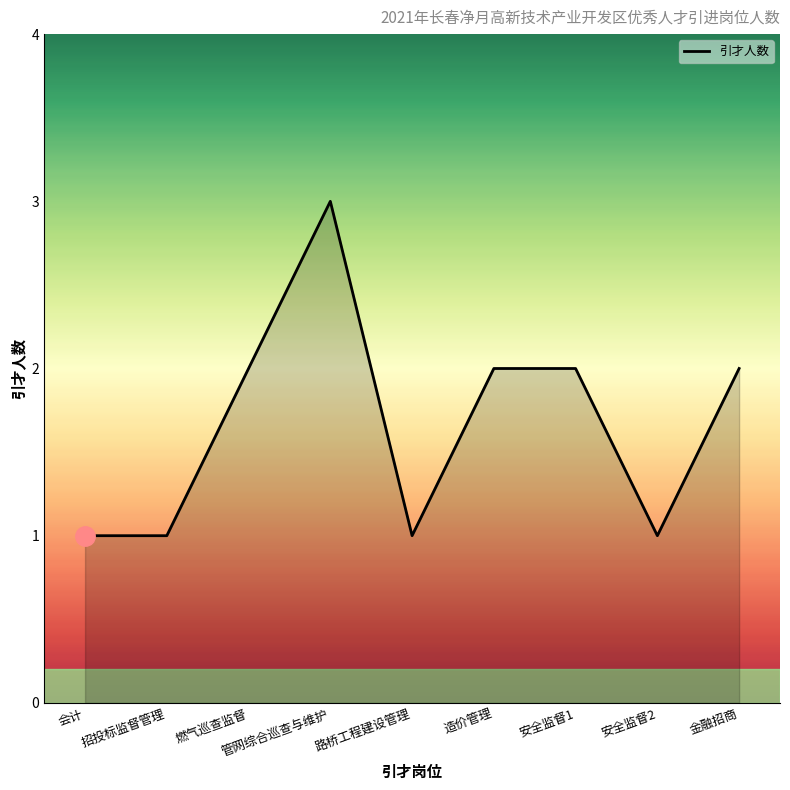

At which category does the chart reach its peak across all series?

管网综合巡查与维护